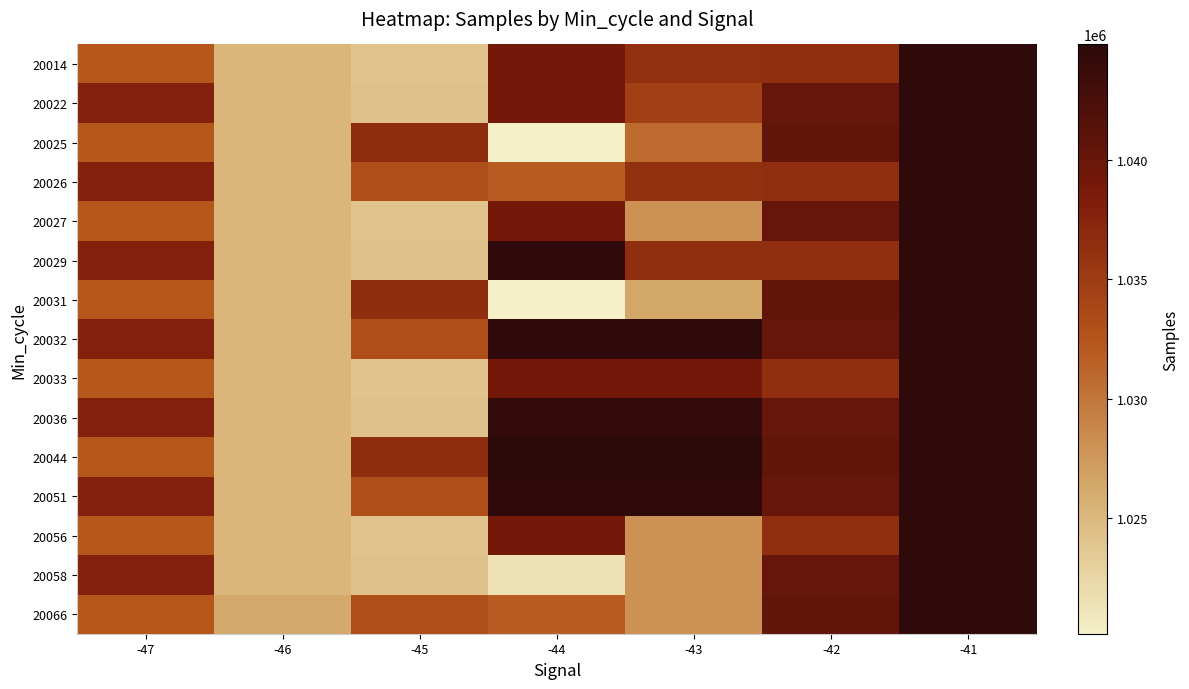

What is the total value across all series at -47?

15523412